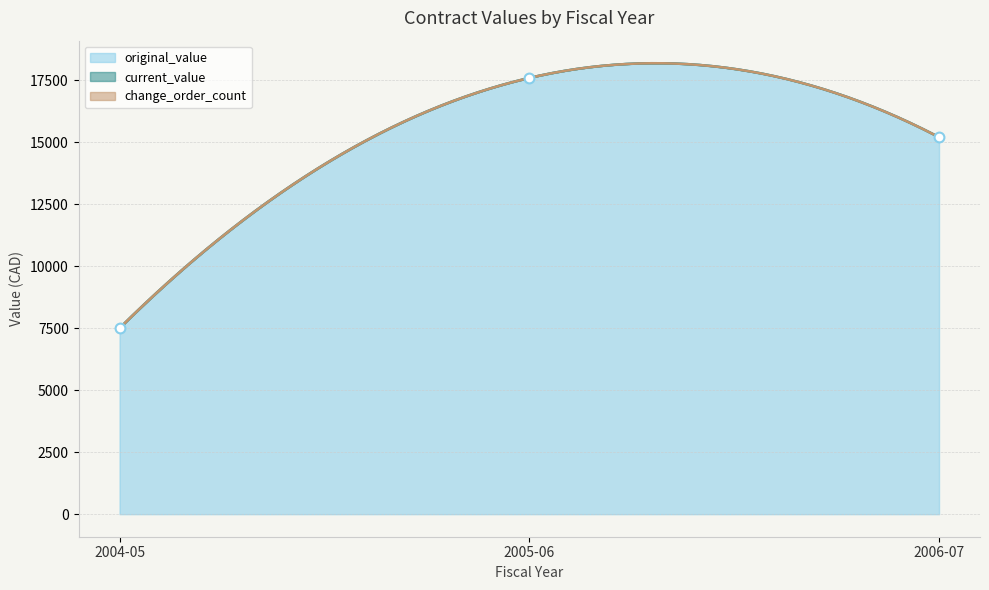

At which category is the sum across all series the highest?

2005-06